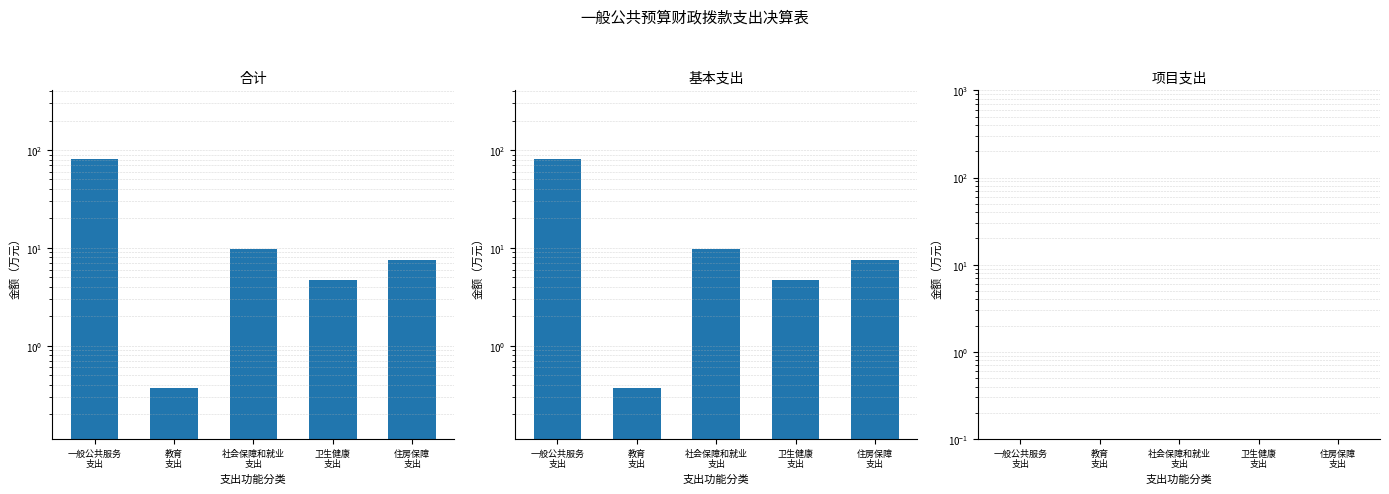

Which series has the widest spread of values?

合计